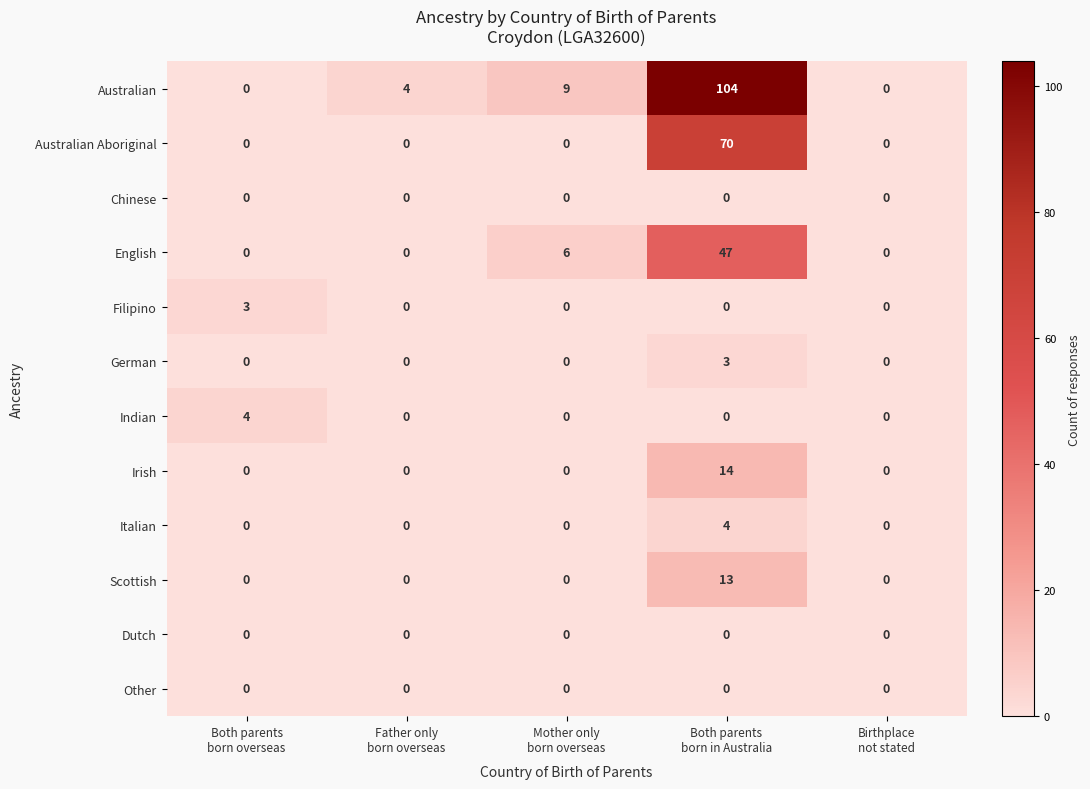

Which series has the largest total across all categories?

Australian